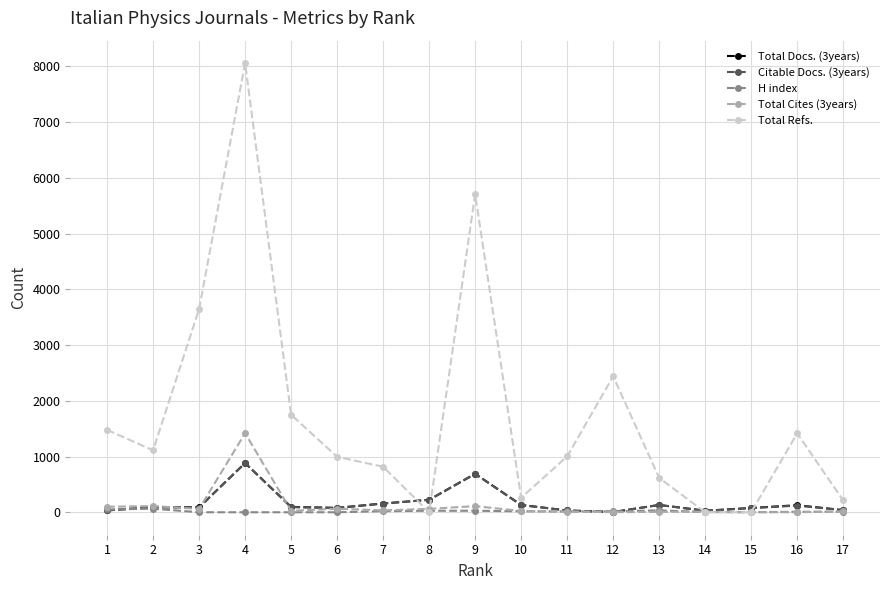

How many lines are shown in the chart?

5